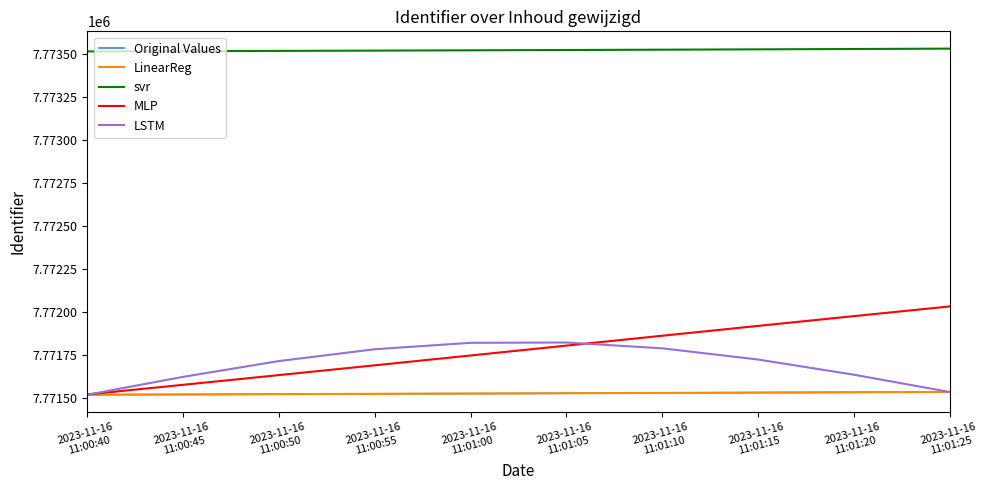

List the series in order of their peak value, lowest first.

LinearReg, Original Values, LSTM, MLP, svr